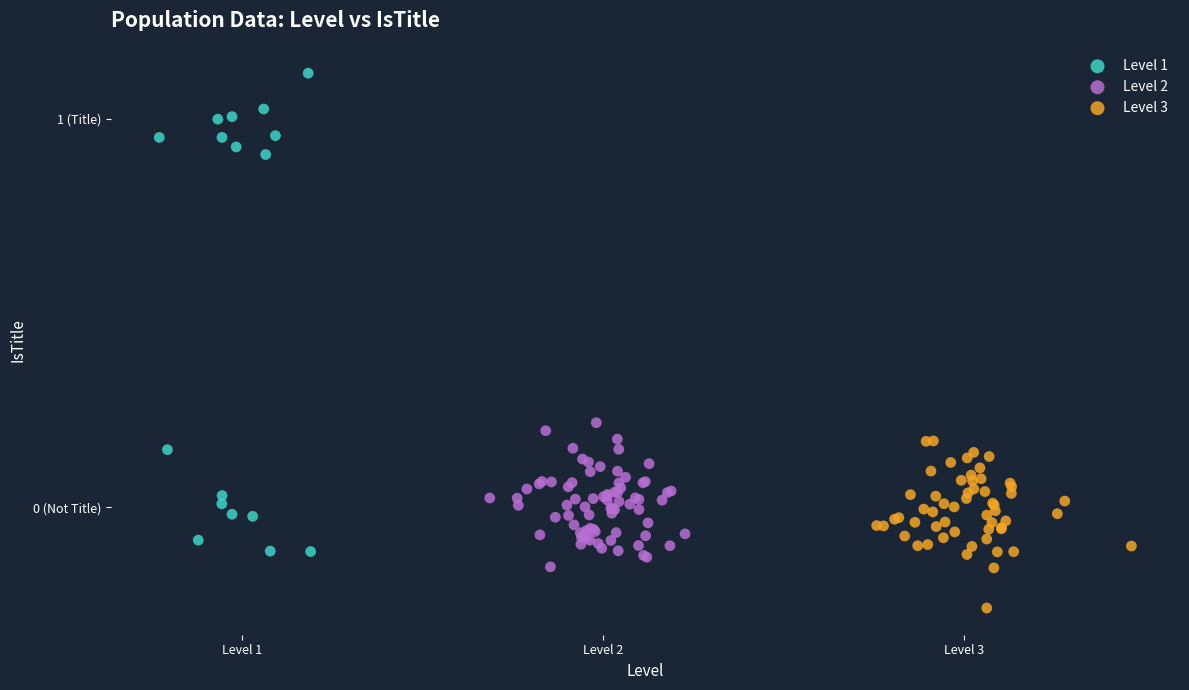

Which series has the widest spread of Y values?

Level 1